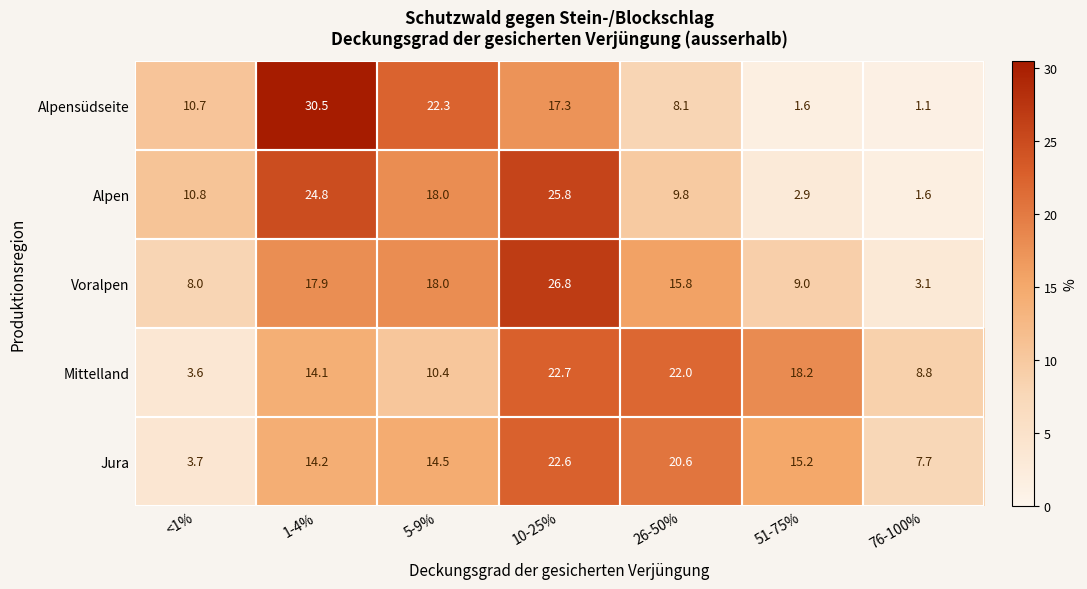

What is the maximum value for Alpensüdseite?

30.5